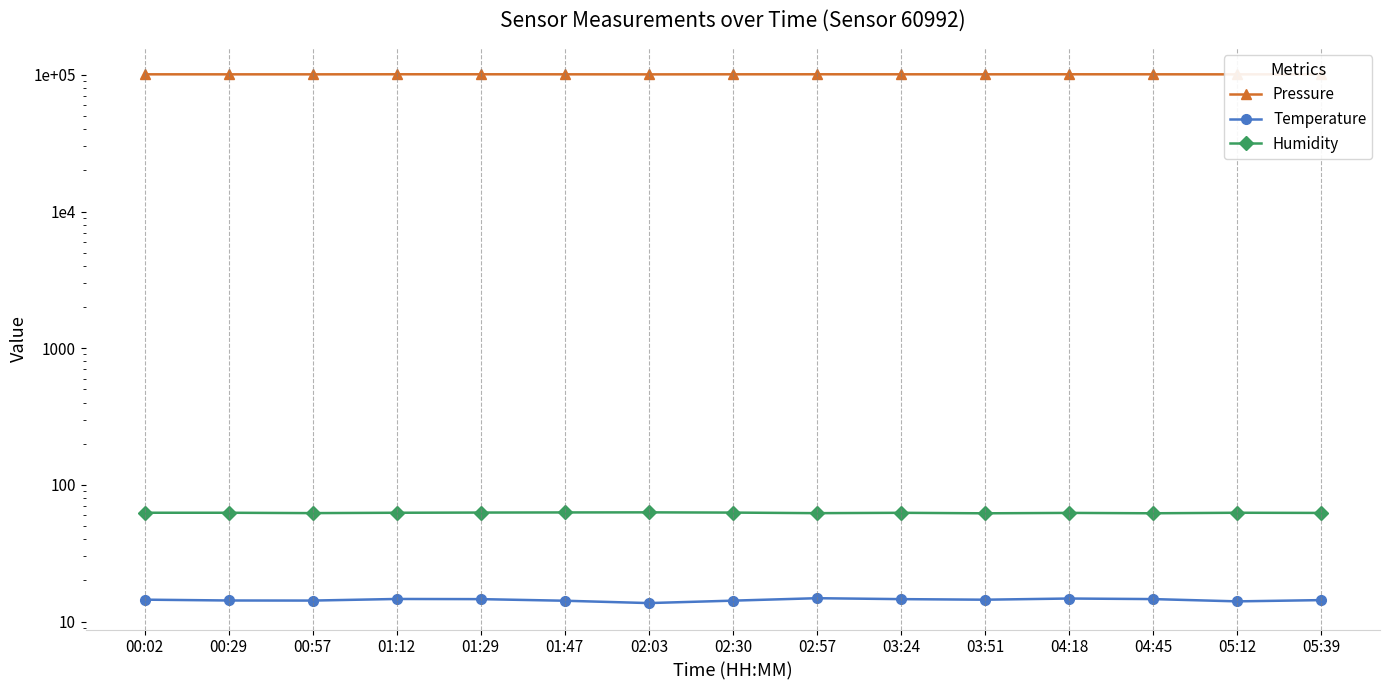

At which label does Temperature first exceed 14?

00:02